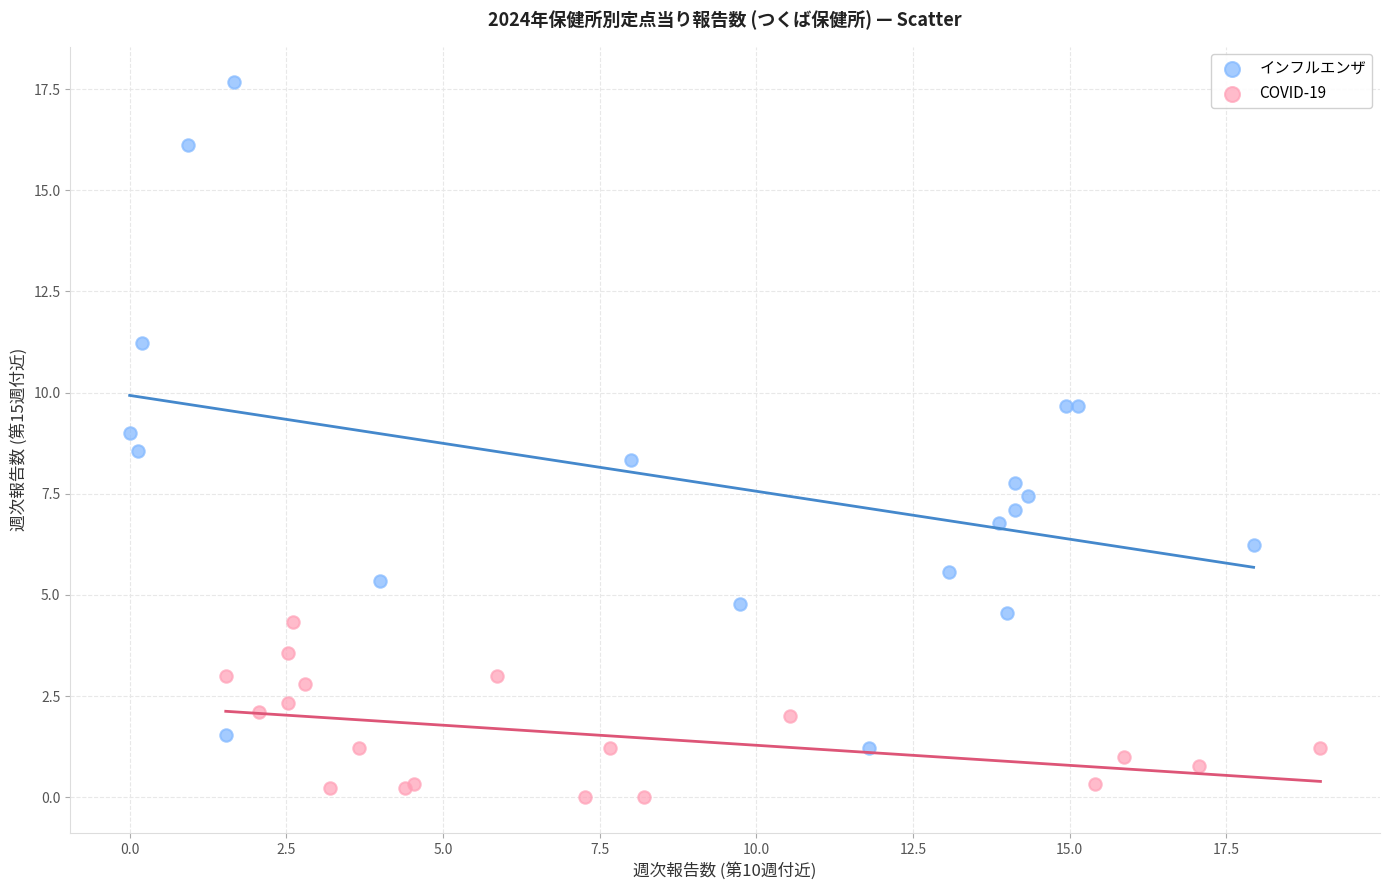

Which series has the widest spread of Y values?

インフルエンザ